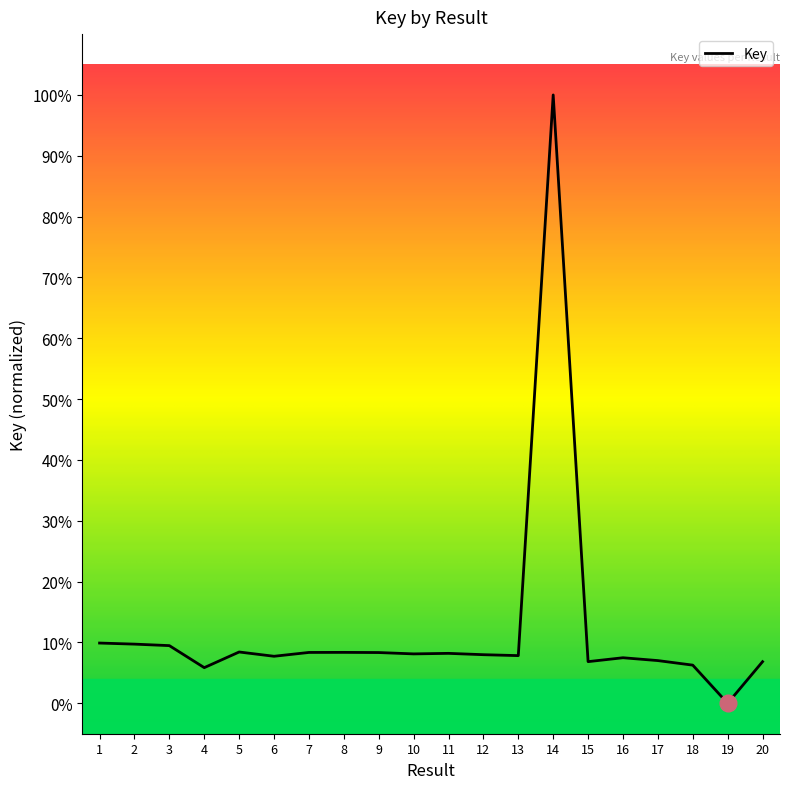

Is this an area chart (filled region under the line)?

Yes